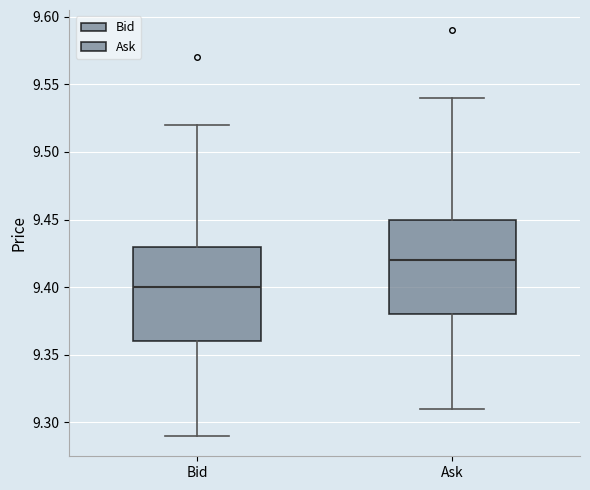

Reading left to right, read every box against the y-axis: the position of its median line, the range the box covers, and the ends of its whiskers. The values are not printed on the chart, so give them approximately, as read against the axis.

Bid: median 9.40, box 9.36 to 9.43, whiskers 9.29 to 9.52
Ask: median 9.42, box 9.38 to 9.45, whiskers 9.31 to 9.54